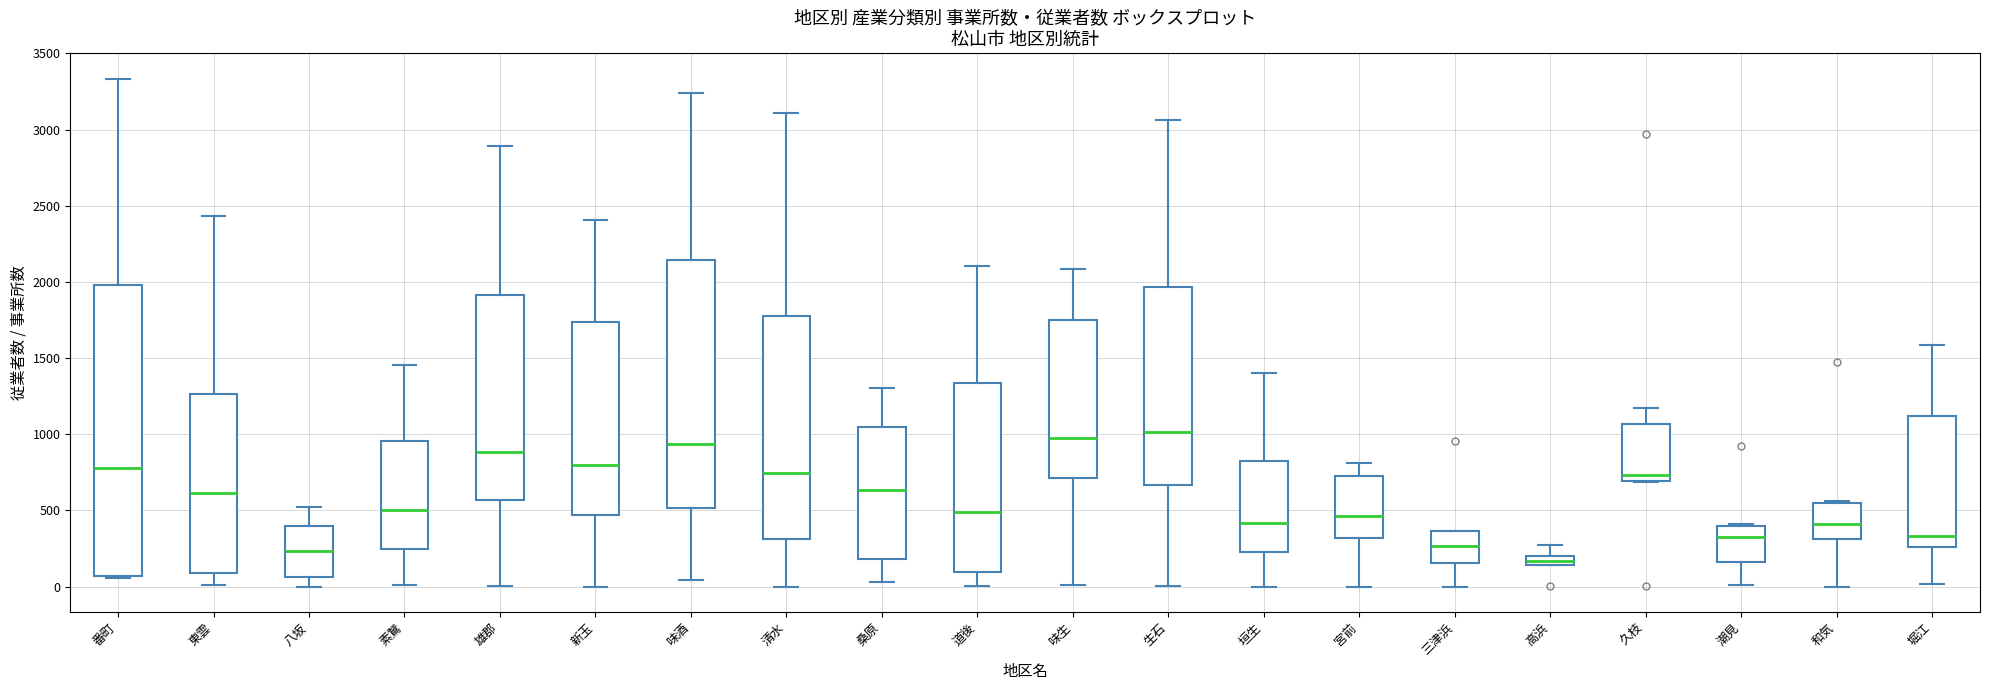

Where does the lower whisker of the box for 素鵞 end on the y-axis? The values are not printed on the chart, so give them approximately, as read against the axis.

0